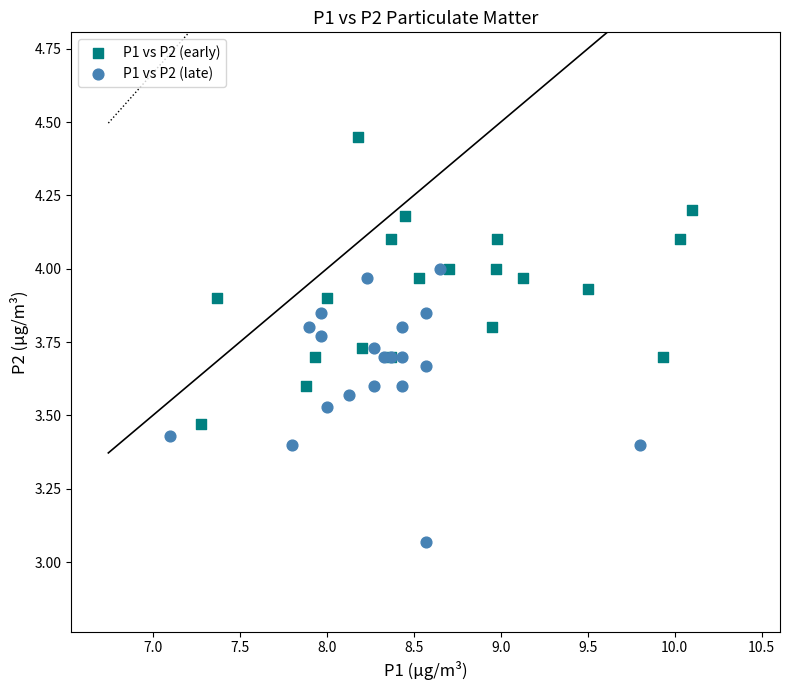

Which series reaches the minimum Y coordinate?

P1 vs P2 (late)